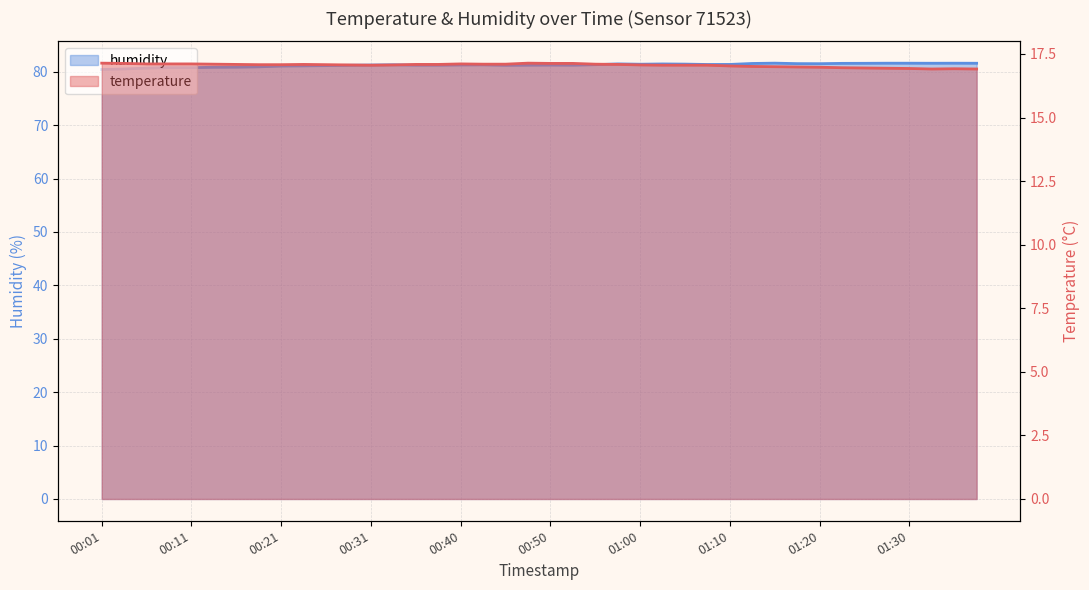

True or false: temperature and humidity intersect in this chart.

False